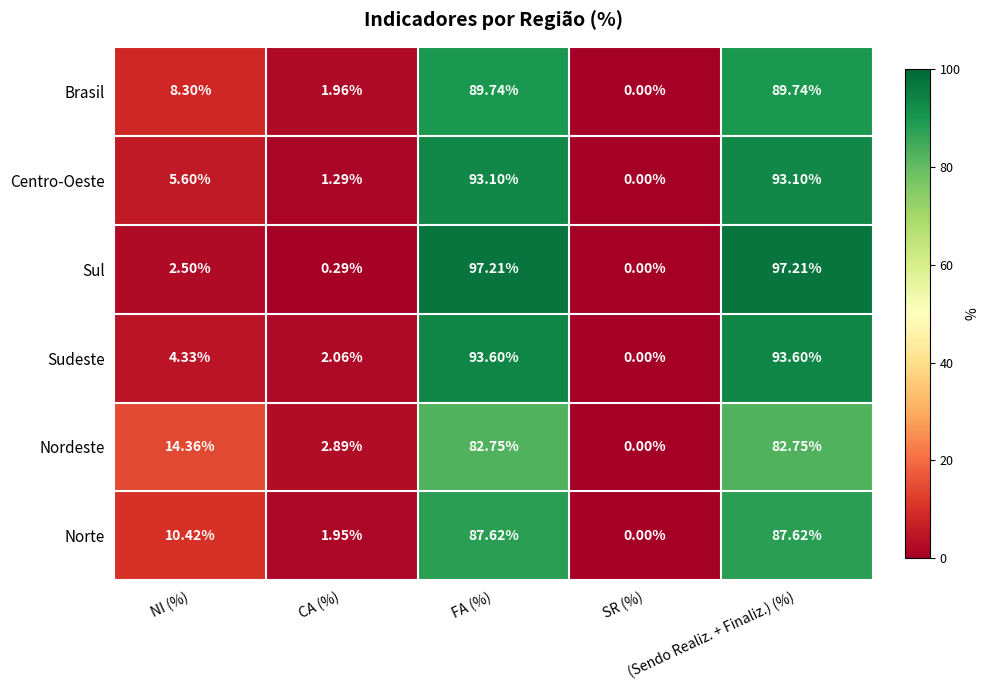

Which series has the largest total across all categories?

Sul